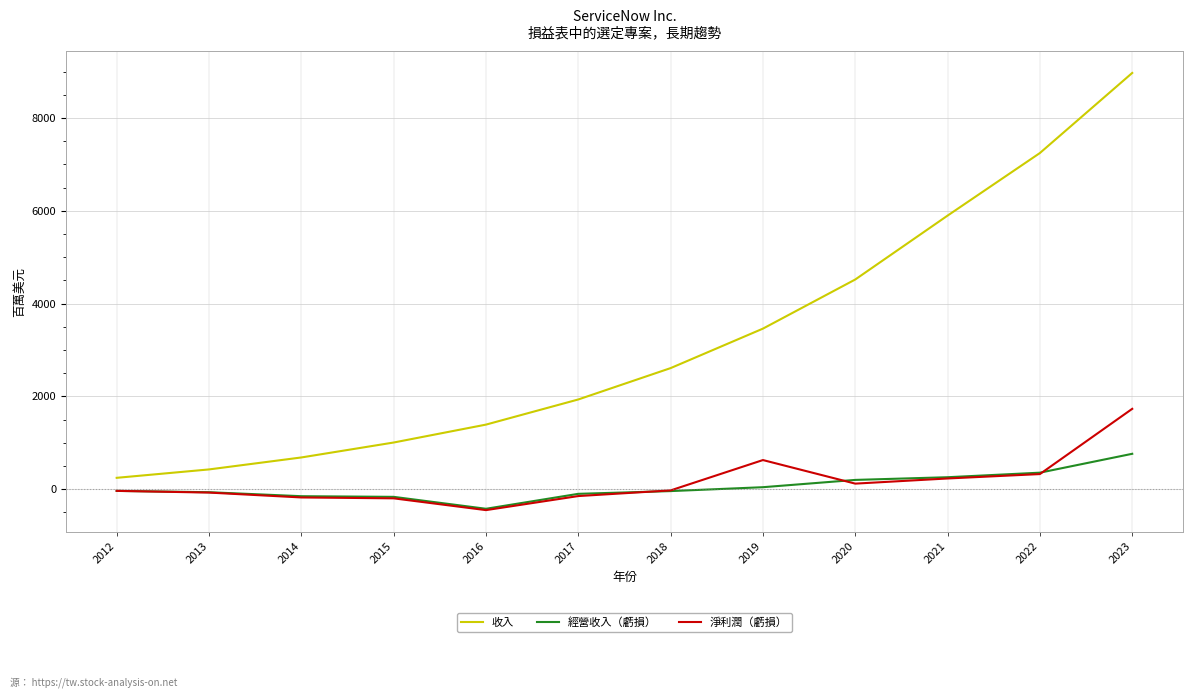

Which series has the largest total across all categories?

收入